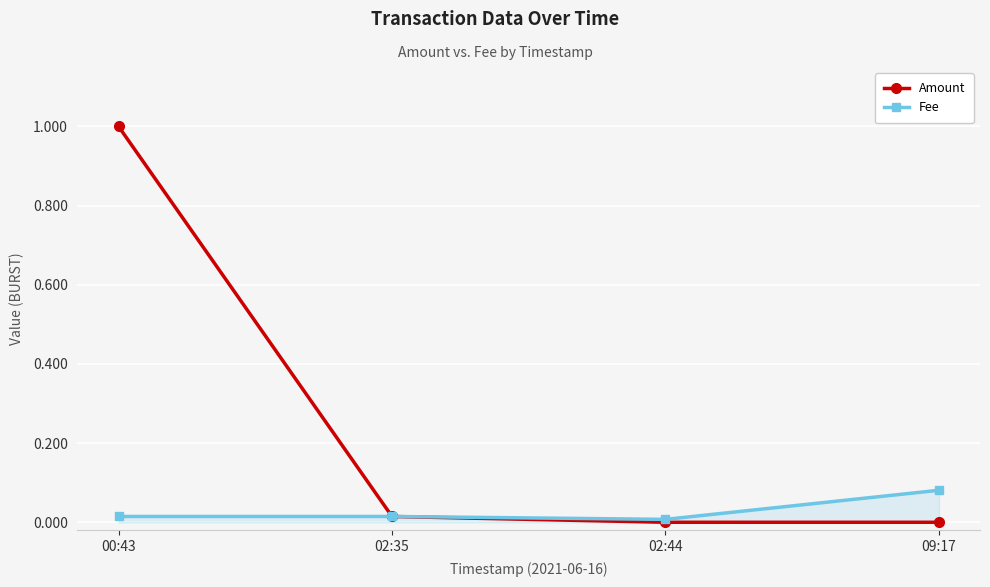

At which category is the sum across all series the highest?

00:43